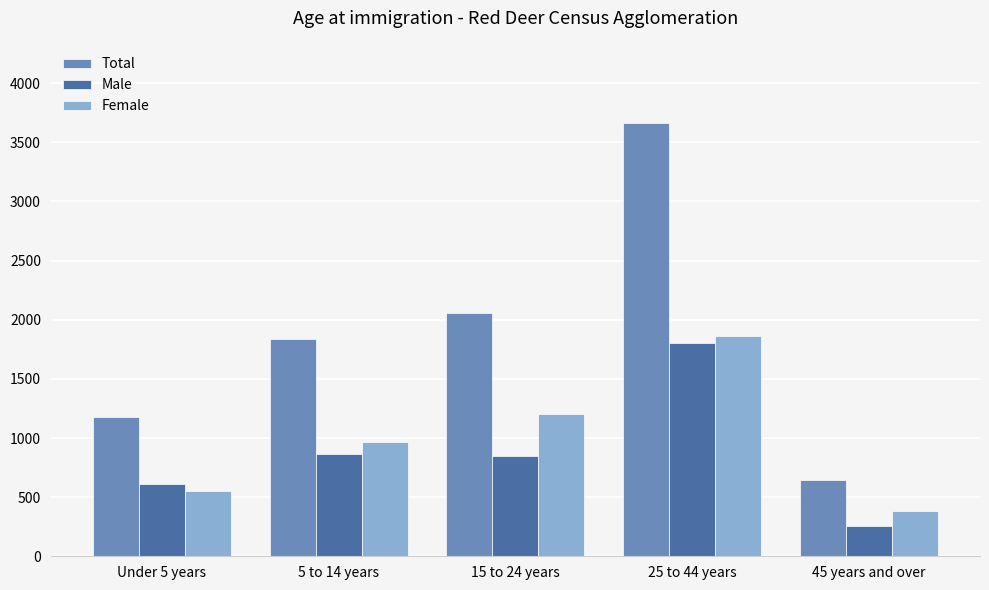

Where is Female nearest to the value 1125?

15 to 24 years